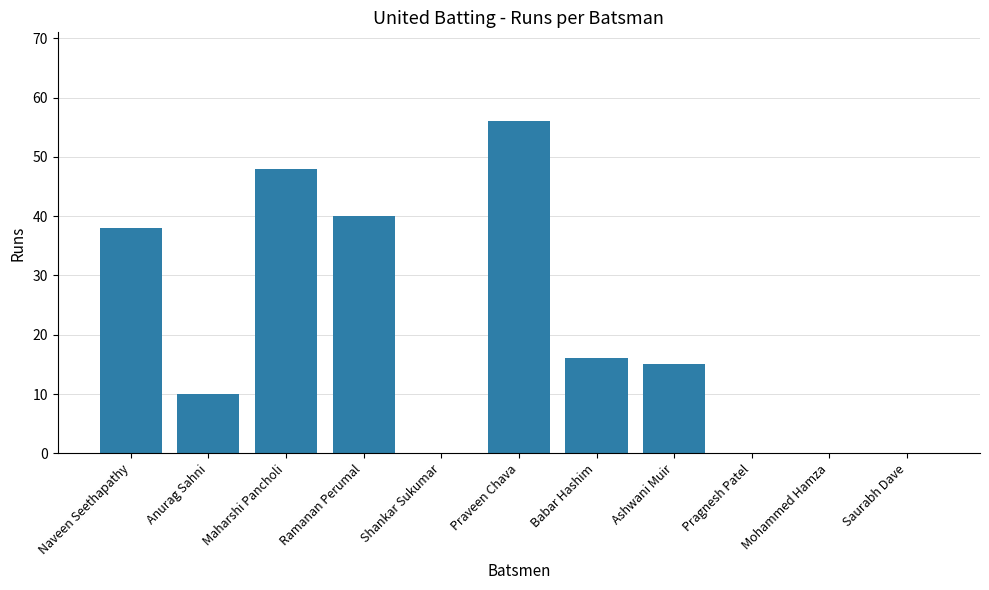

Reading left to right, extract all data points from this chart.

Naveen Seethapathy=38	Anurag Sahni=10	Maharshi Pancholi=48	Ramanan Perumal=40	Shankar Sukumar=0	Praveen Chava=56	Babar Hashim=16	Ashwani Muir=15	Pragnesh Patel=0	Mohammed Hamza=0	Saurabh Dave=0